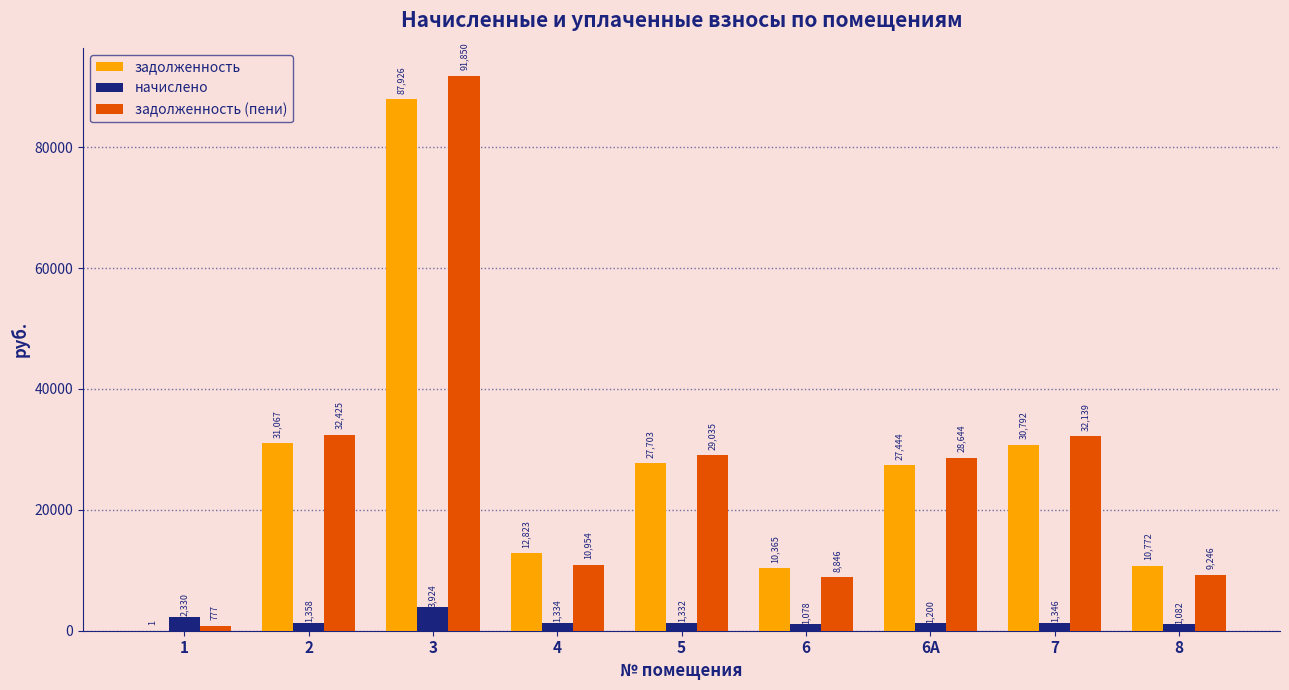

The задолженность (пени) series shows 4198.8 at 4. True or false?

False